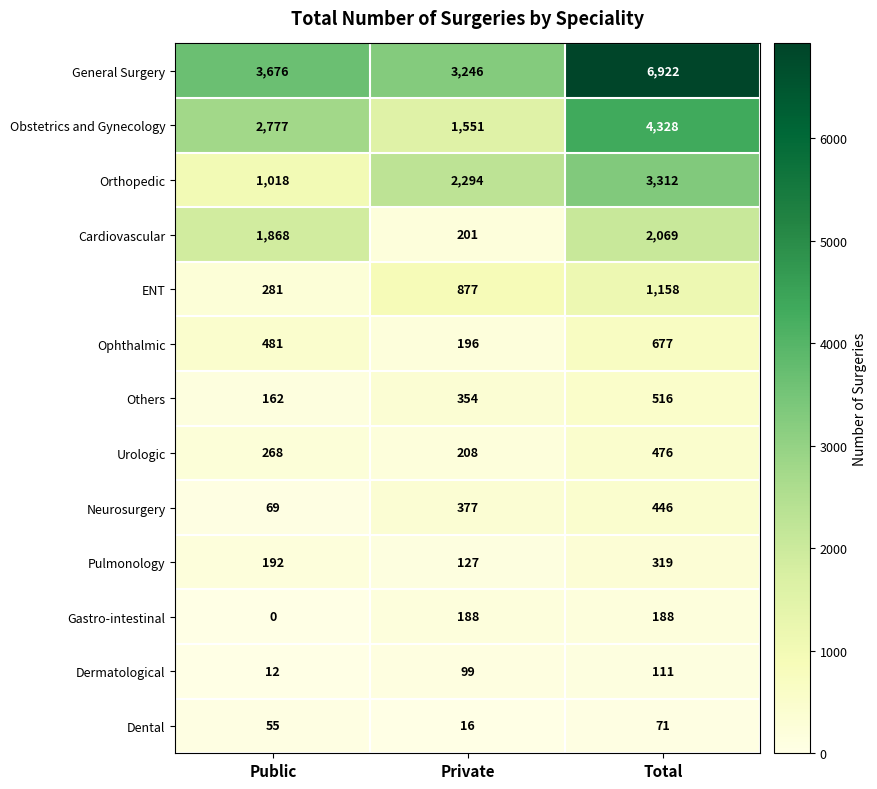

At Private, list the series in order from smallest to largest.

Dental, Dermatological, Pulmonology, Gastro-intestinal, Ophthalmic, Cardiovascular, Urologic, Others, Neurosurgery, ENT, Obstetrics and Gynecology, Orthopedic, General Surgery